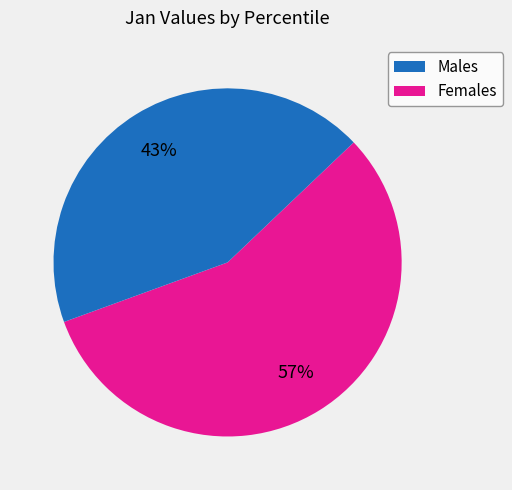

To the nearest percent, what is the average slice percentage?

50%